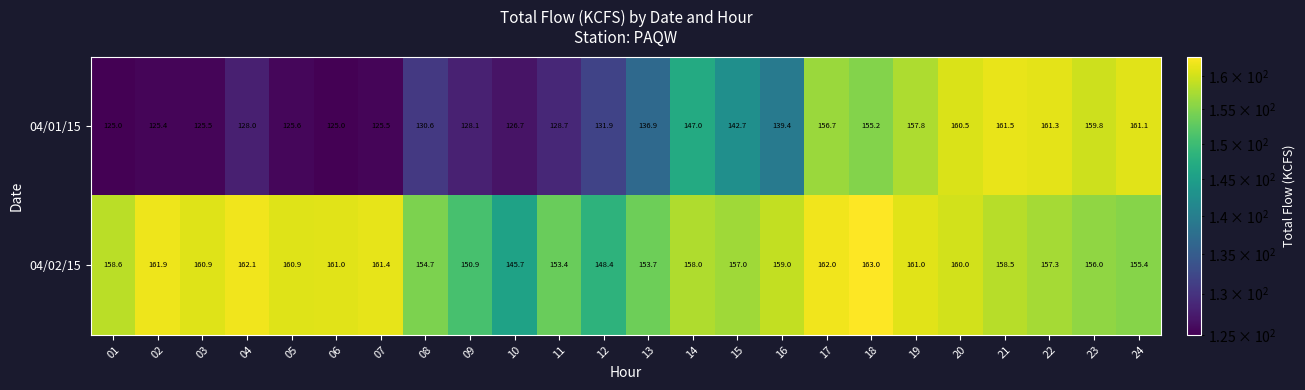

Is the value of 04/02/15 at 06 greater than the value of 04/01/15 at 03?

Yes